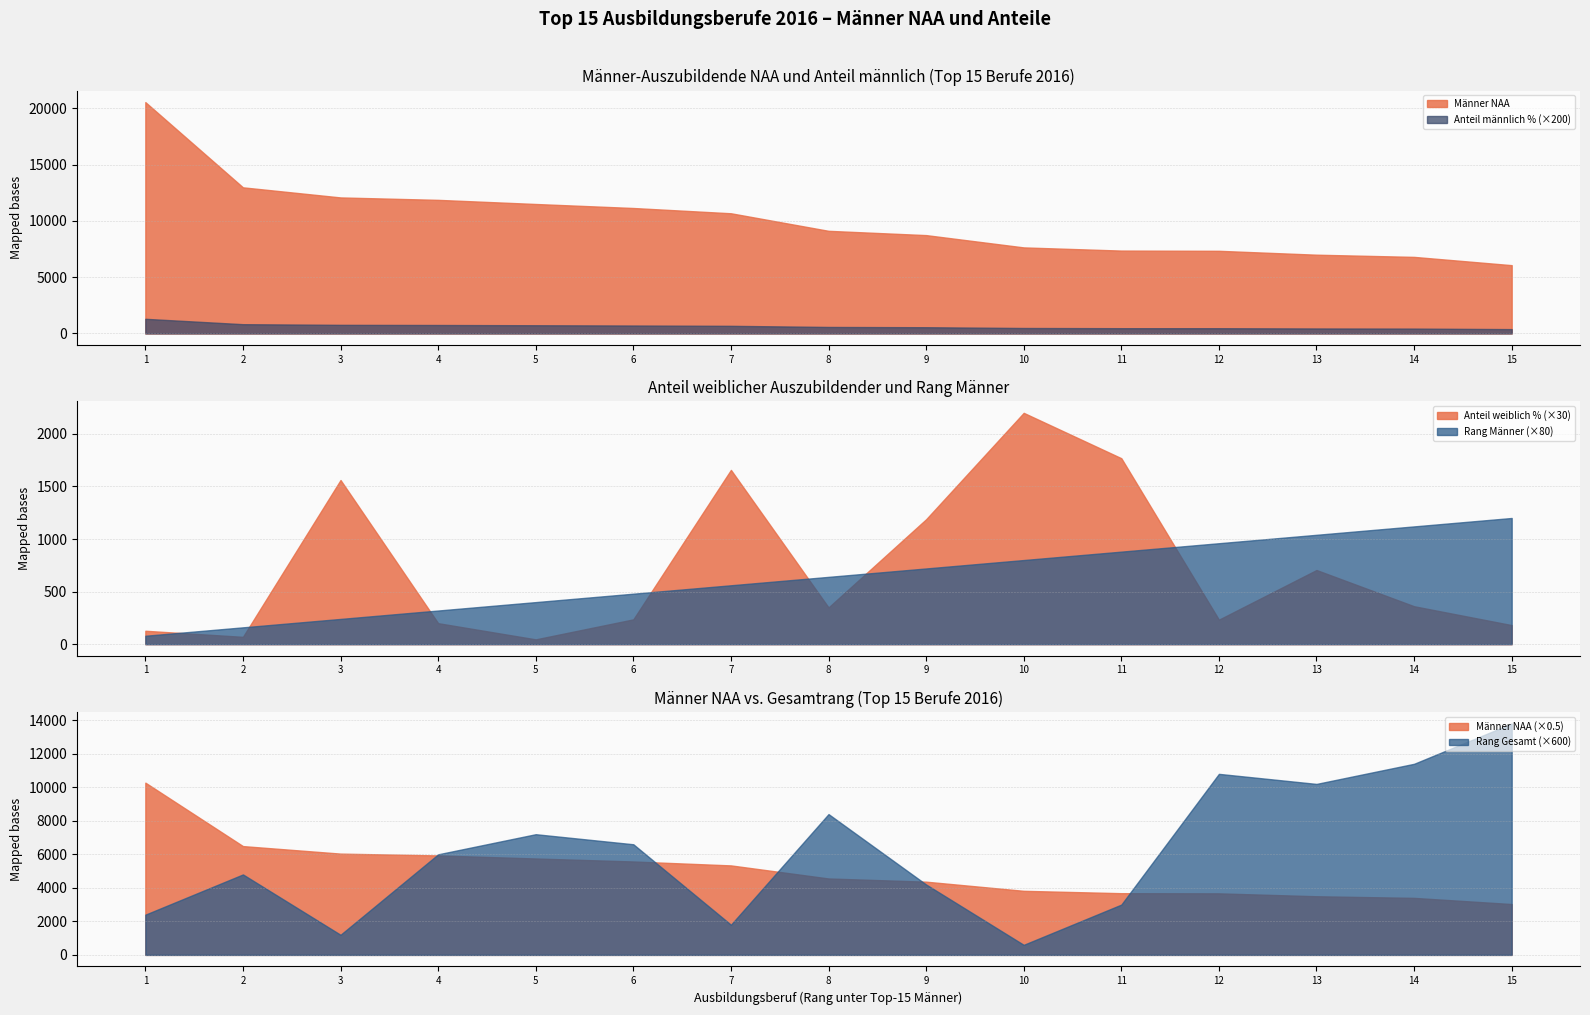

Count the number of categories in the chart.

15